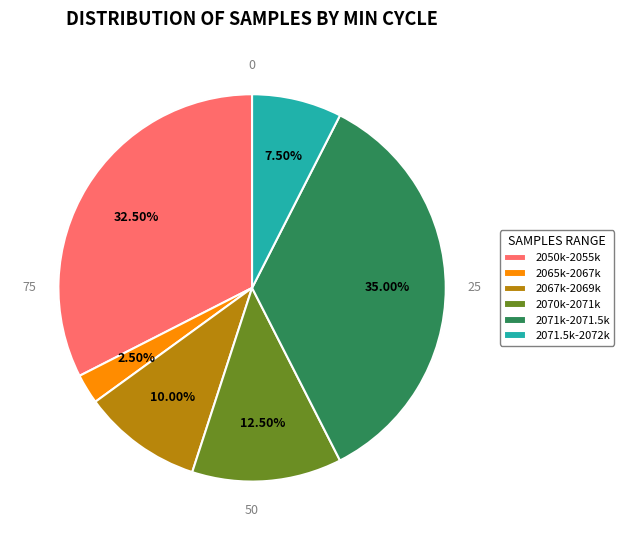

Combined, do 69 and 69 account for over 50%?

No